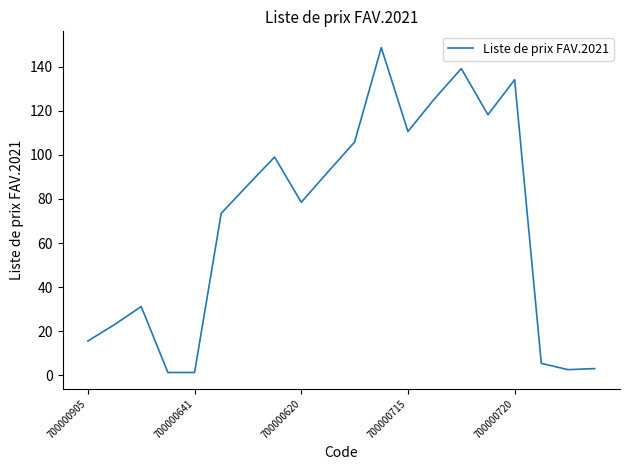

What is the maximum value shown in the chart?

148.6